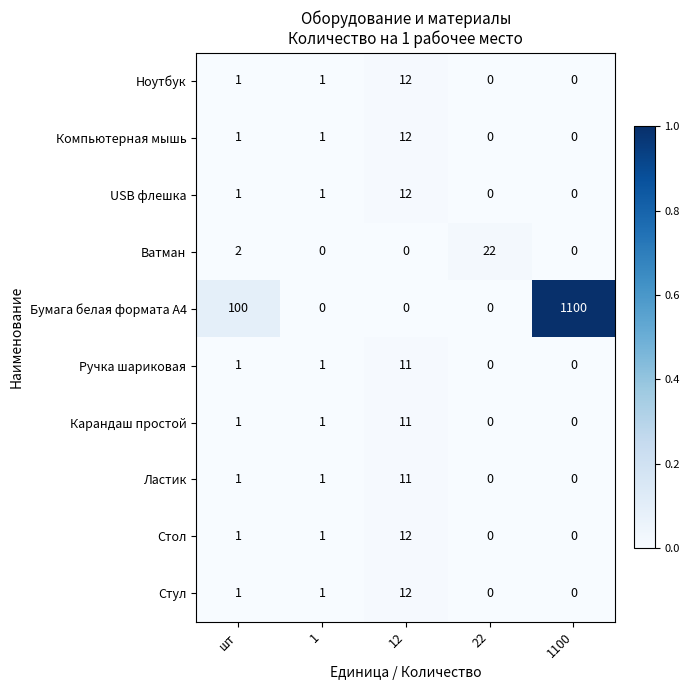

What is the approximate value of Ручка шариковая at 12, to the nearest 5?

10